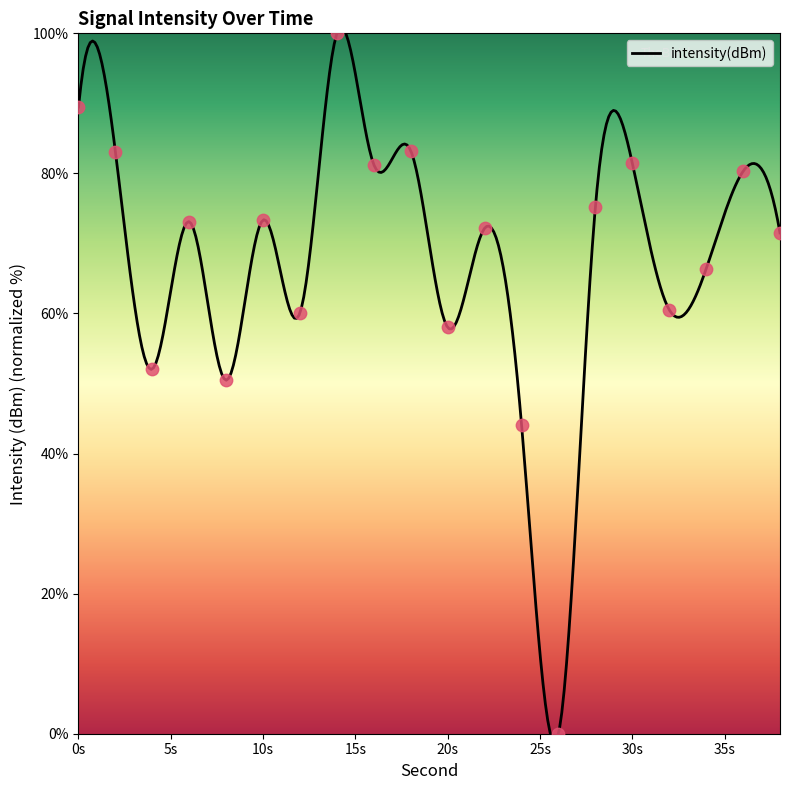

What is the change in value from 2 to 6?

-10.0